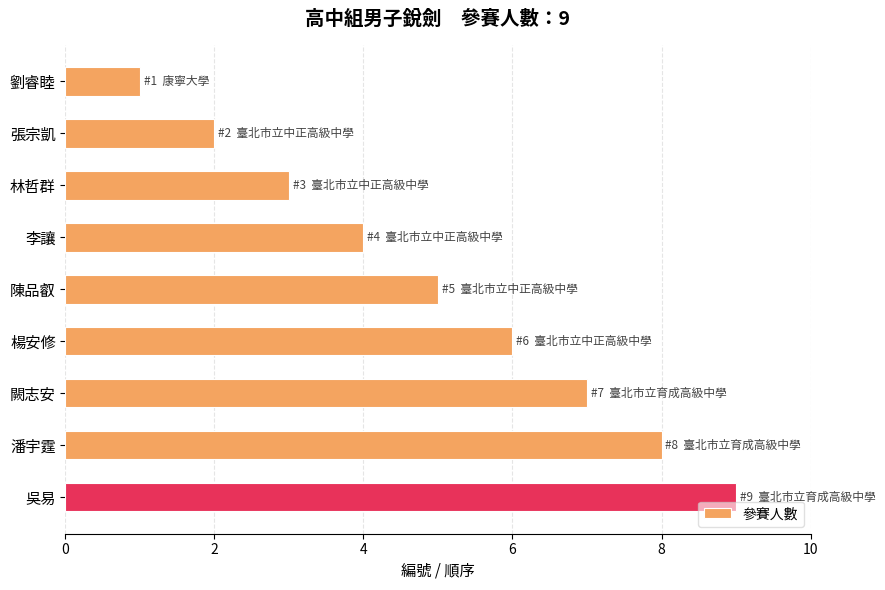

How many values are between 3 and 7?

5